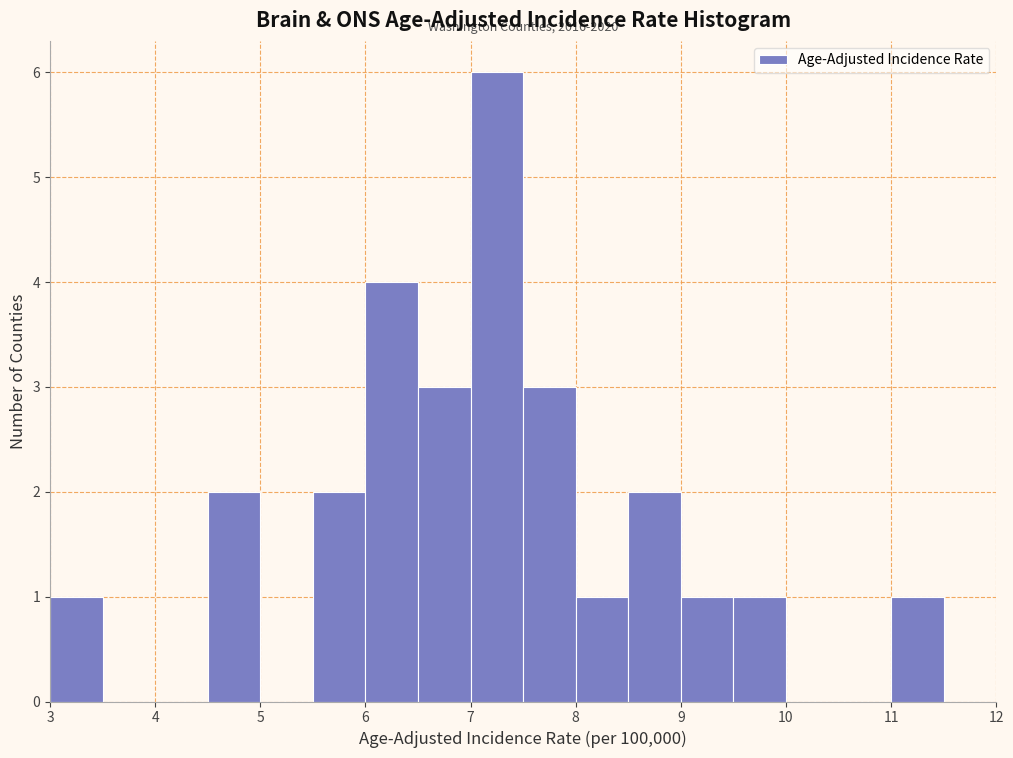

Over which range of the x-axis is the bar tallest?

7.0 to 7.5